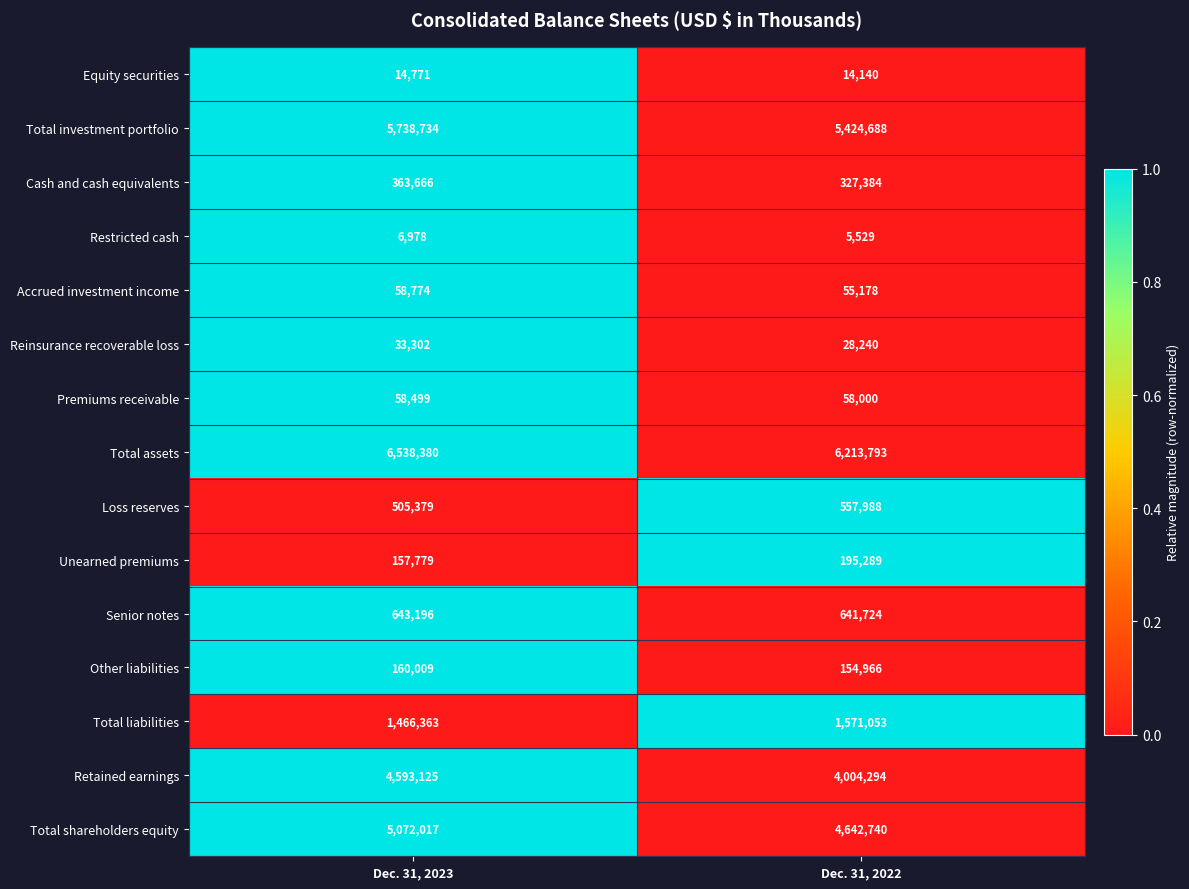

At which category does the chart reach its minimum across all series?

Dec. 31, 2022